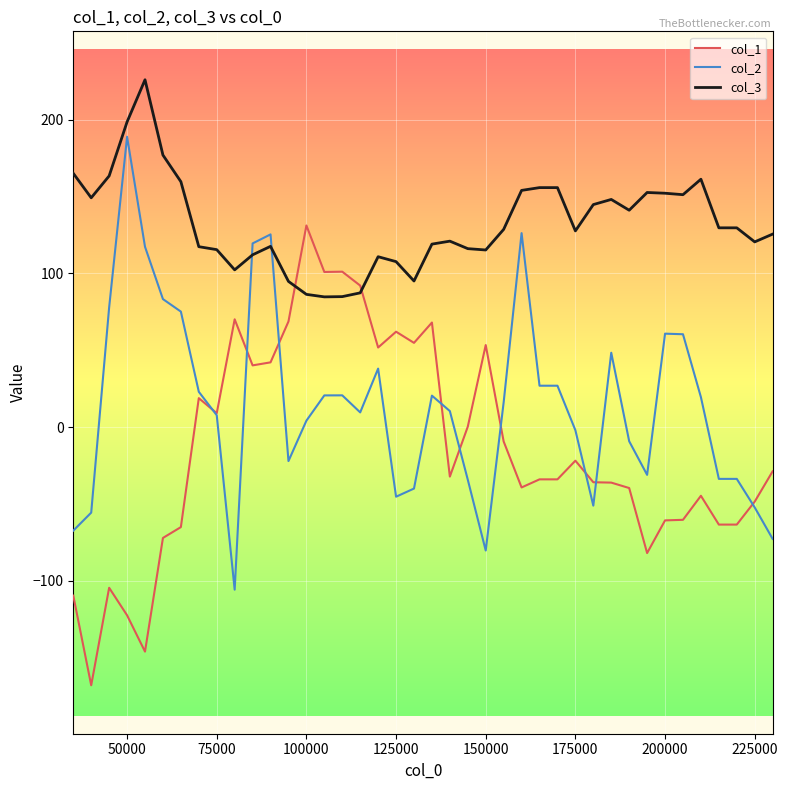

List the series in order of their overall mean, lowest first.

col_1, col_2, col_3